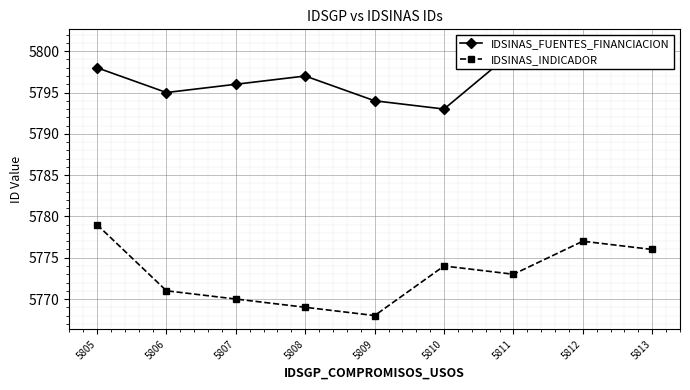

What is the smallest value displayed?

5768